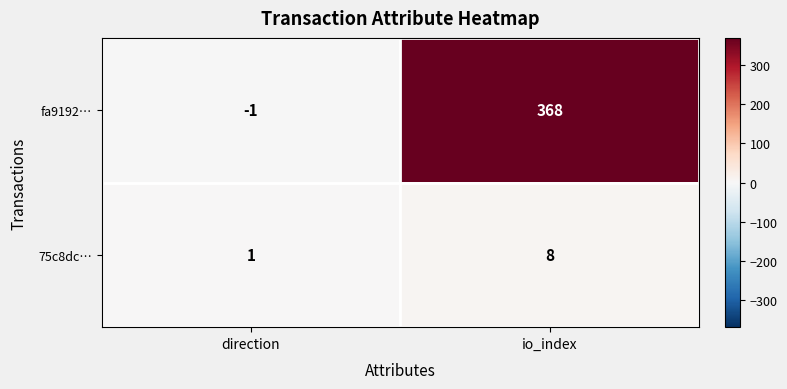

Which series has the widest spread of values?

fa9192…